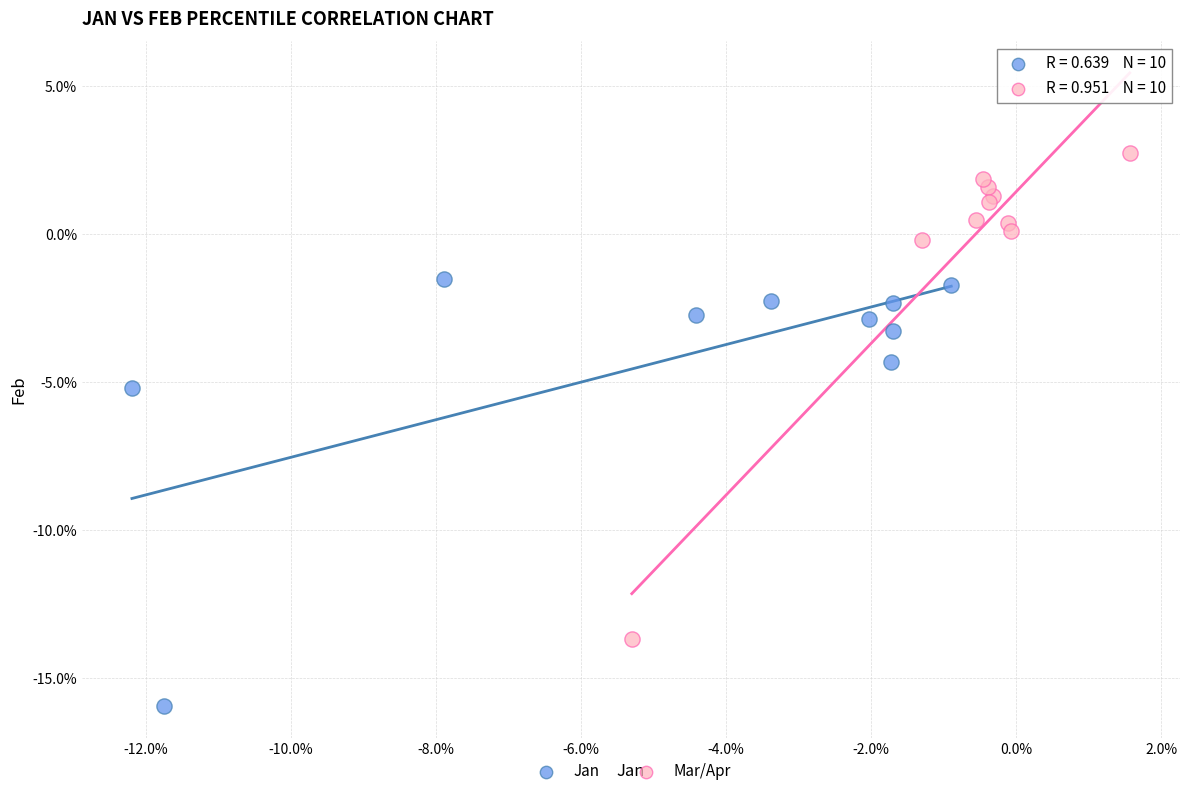

What are all the series names shown in the legend?

Jan, Mar/Apr